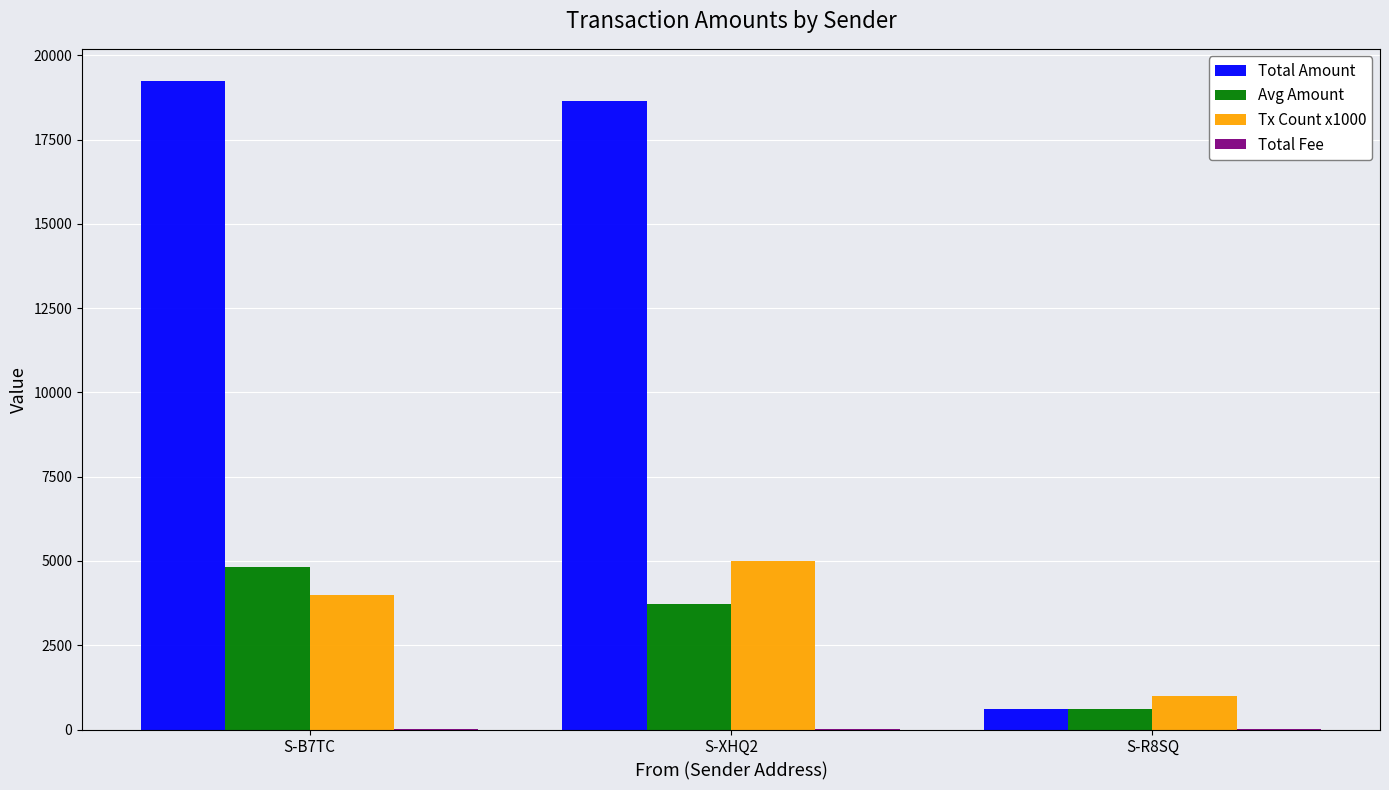

Which series changed the most between S-B7TC and S-R8SQ?

Total Amount